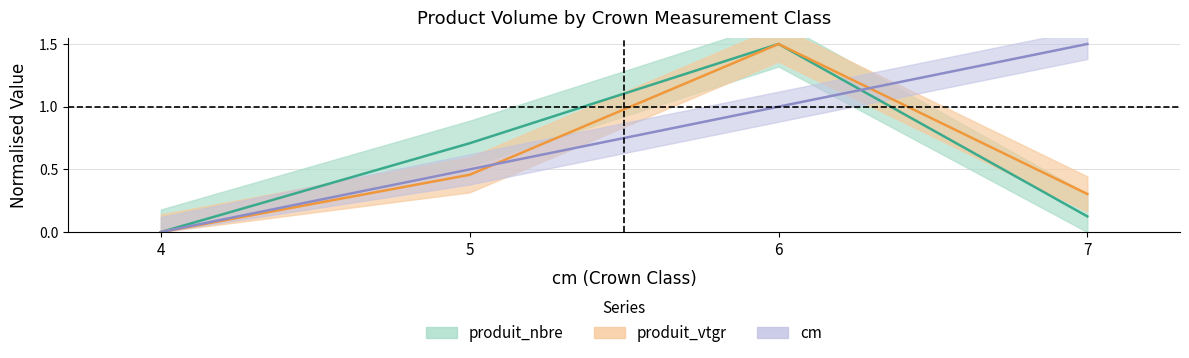

What is the average value of the cm_line series?

0.8